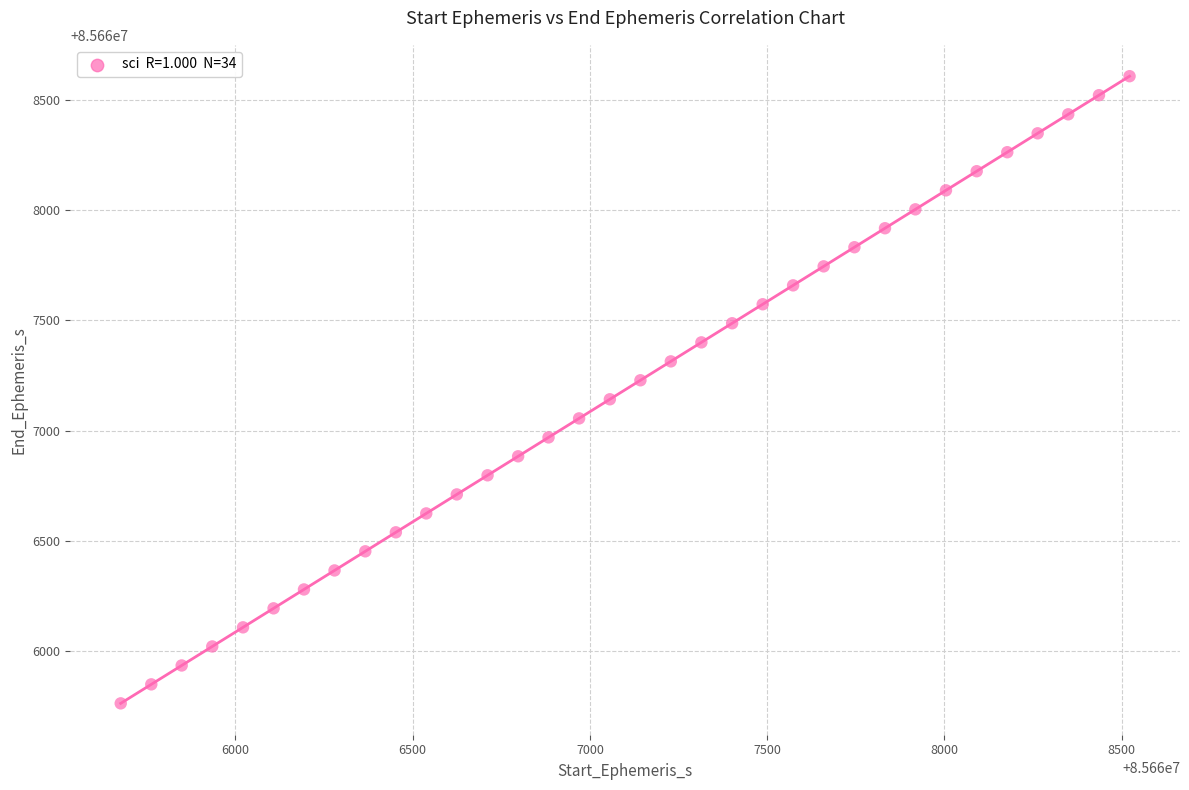

What is the range of X values (max minus min)?

2846.2